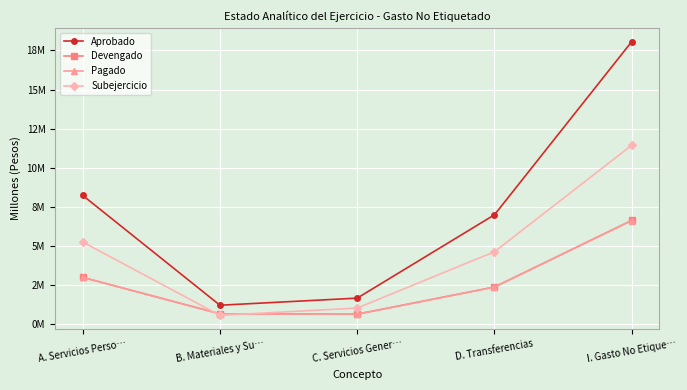

What are all the series names shown in the legend?

Aprobado, Devengado, Pagado, Subejercicio